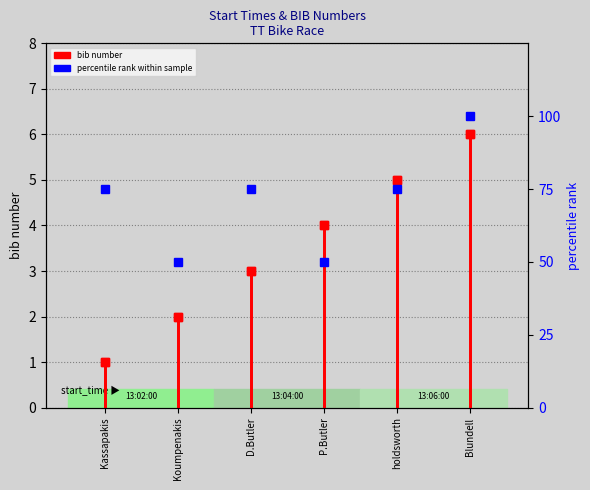

Which category has the lowest value across all series?

Kassapakis